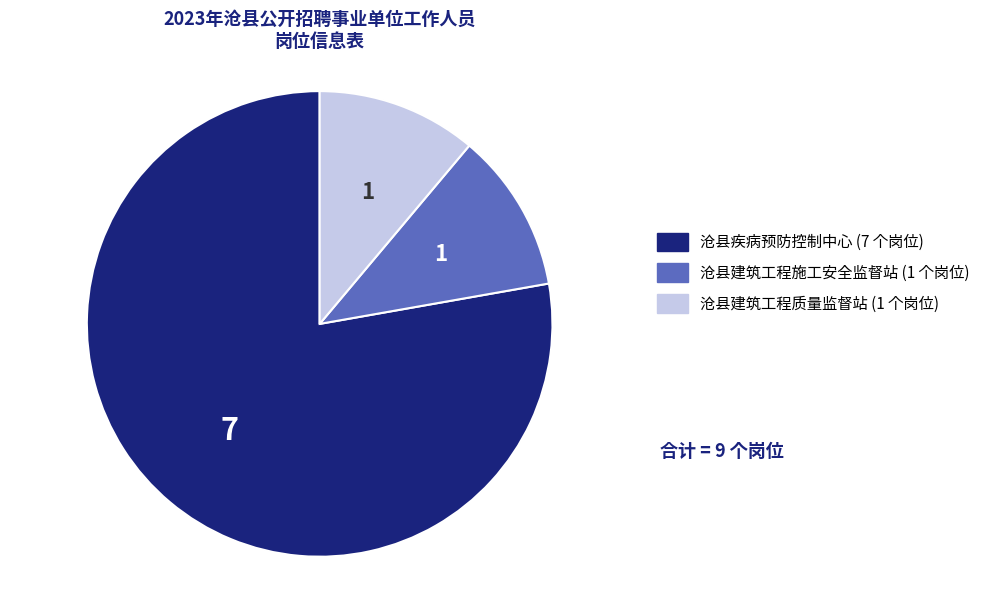

Does any single category account for the majority?

Yes